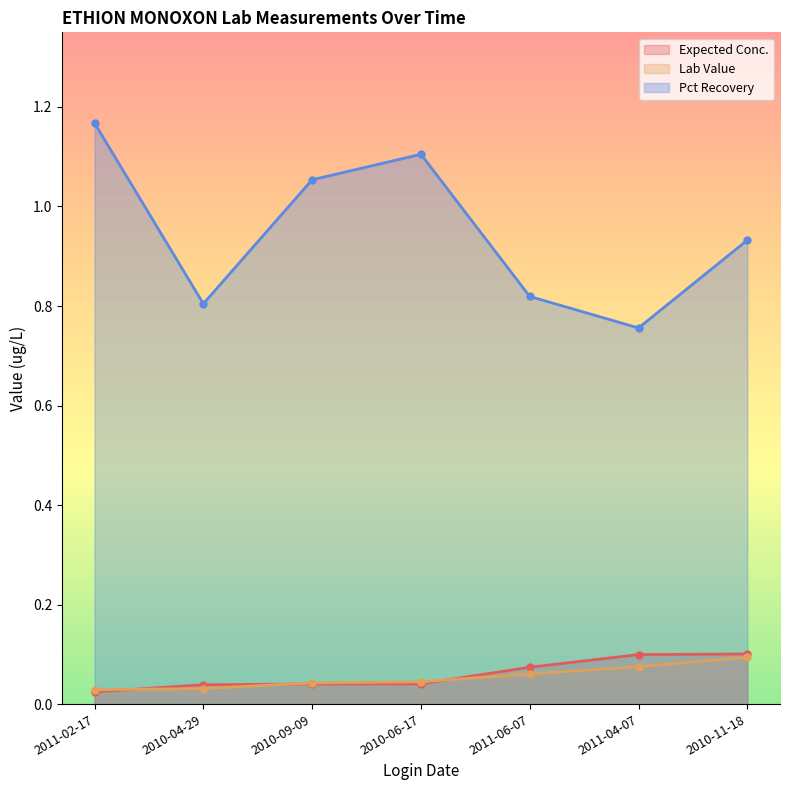

The Expected Conc. series shows 0.0 at 2011-02-17. True or false?

False